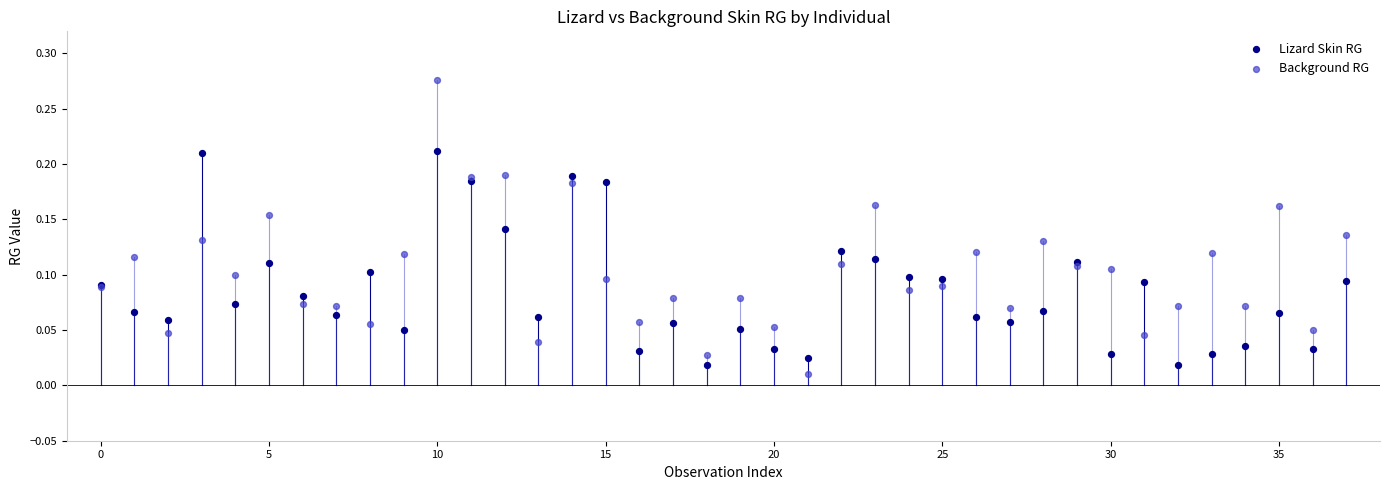

Which series reaches the minimum Y coordinate?

Background RG